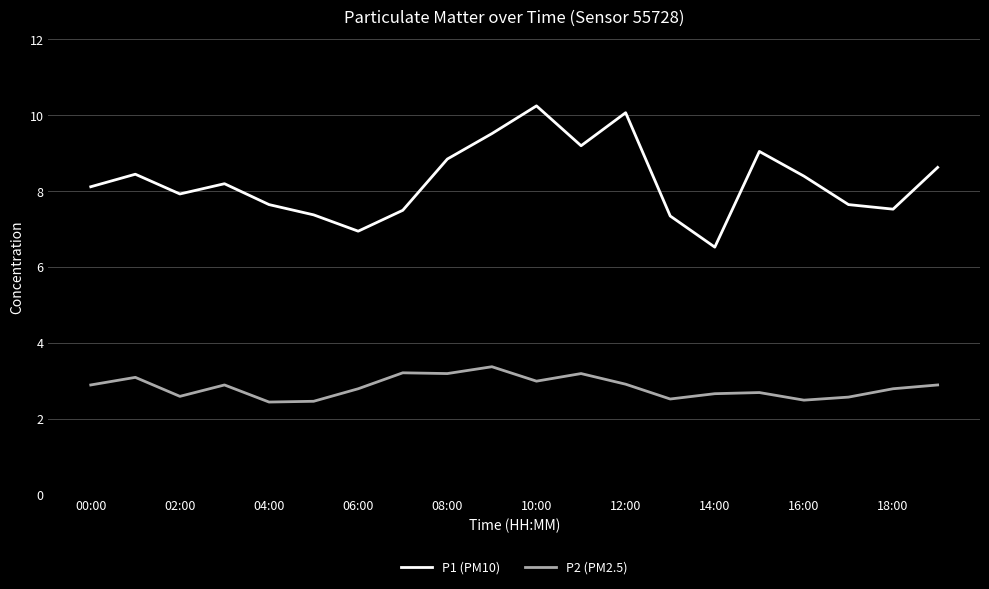

Which series has the widest spread of values?

P1 (PM10)